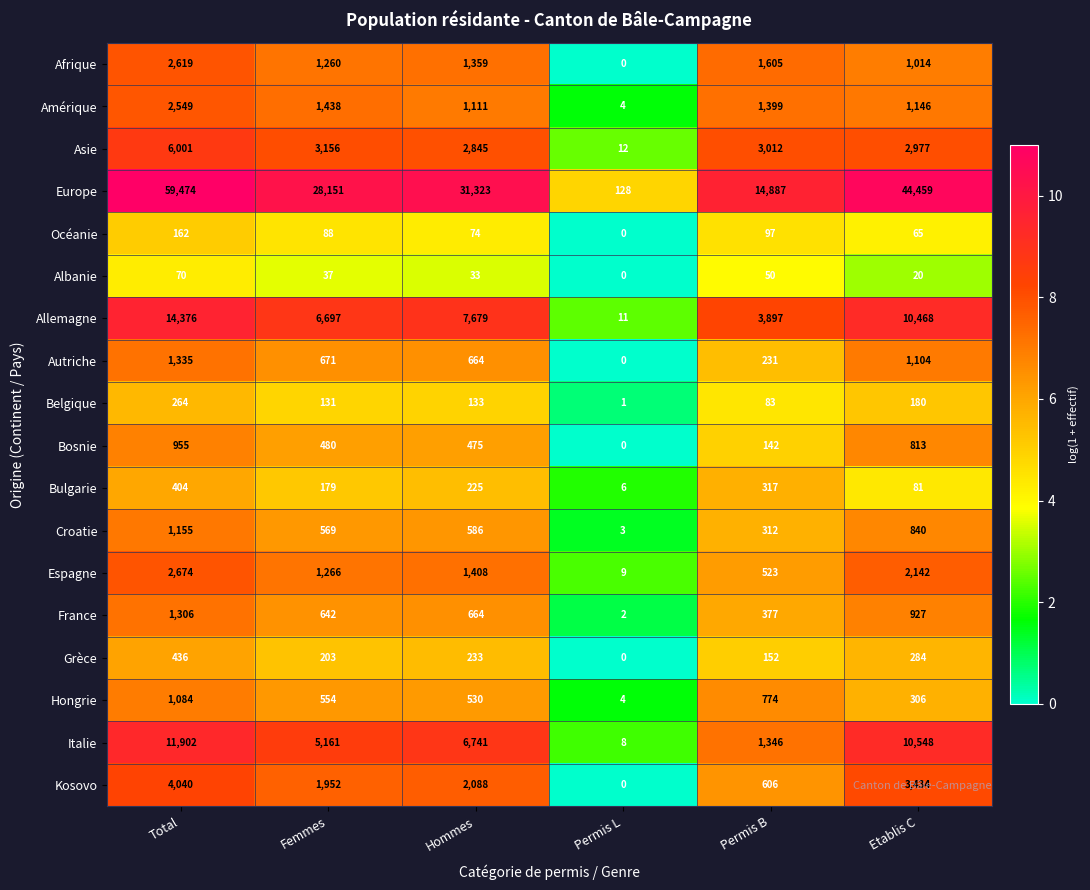

What is the approximate value of Italie at Hommes, to the nearest 10?

6740